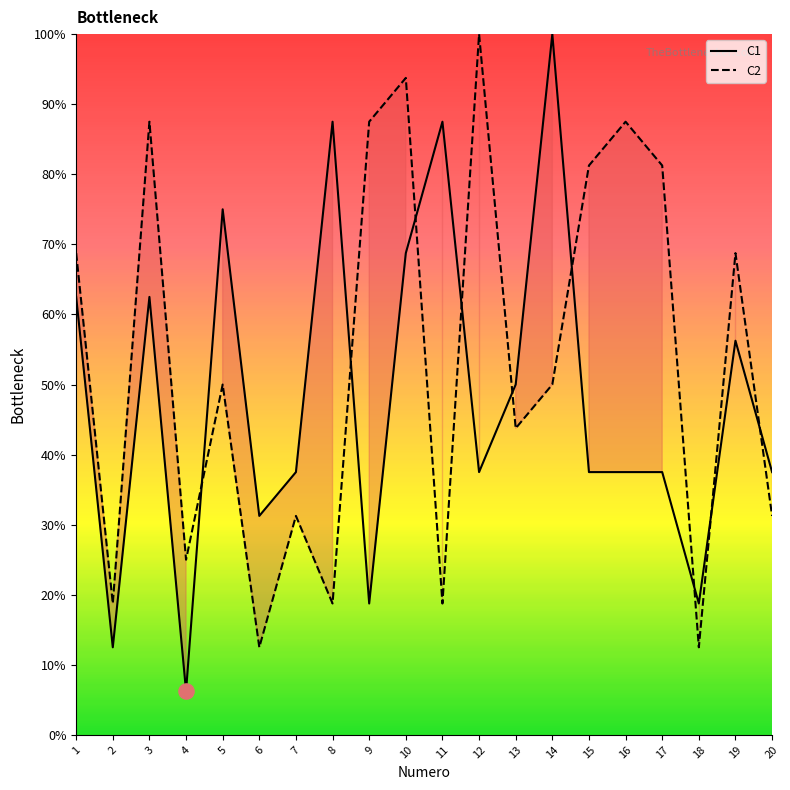

Is the value of C2 at 14 greater than the value of C1 at 4?

Yes